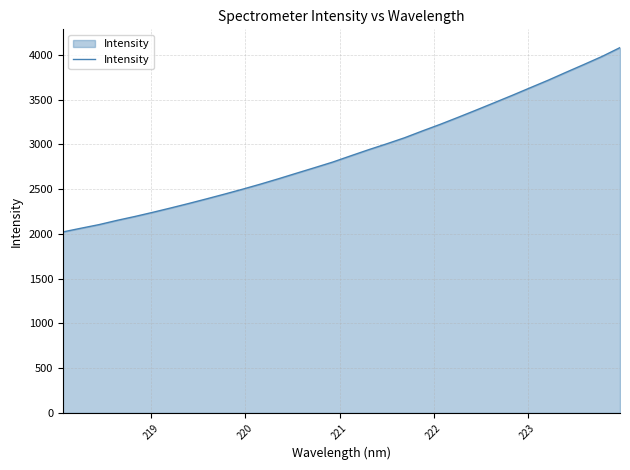

What is the greatest value displayed?

4082.0